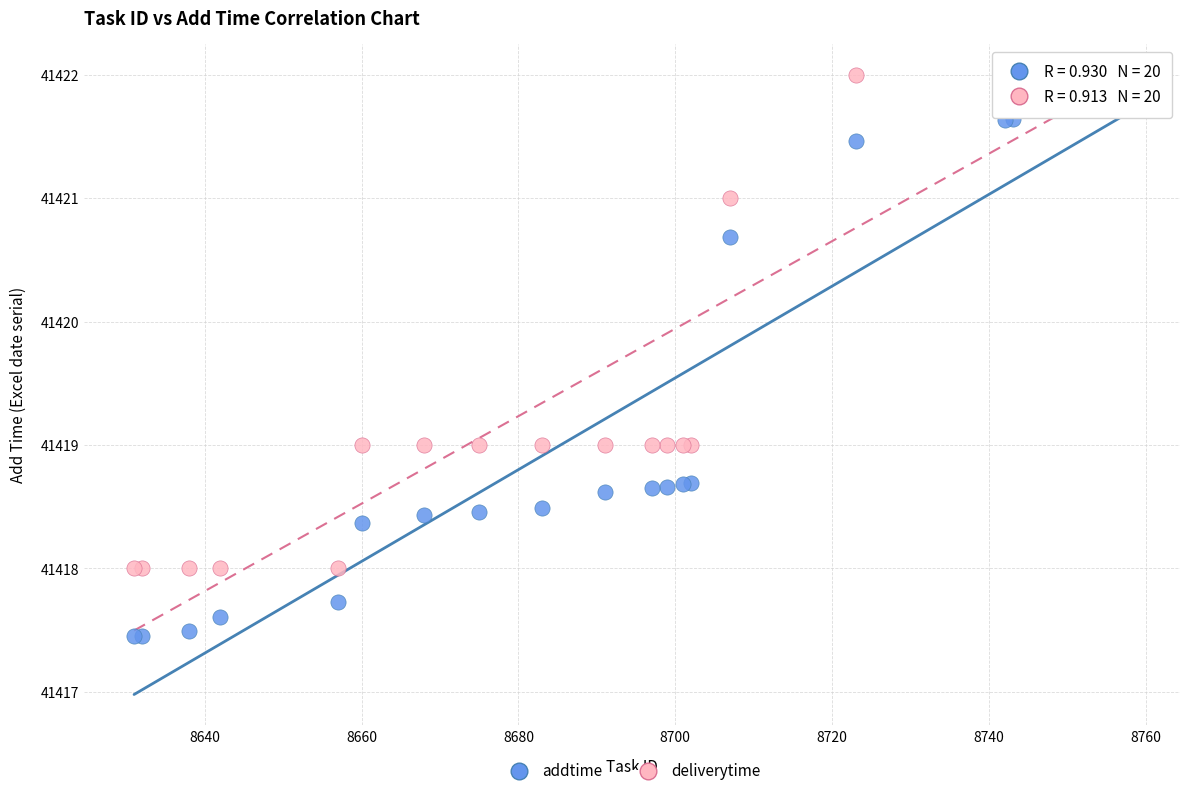

Which series reaches the maximum Y coordinate?

deliverytime